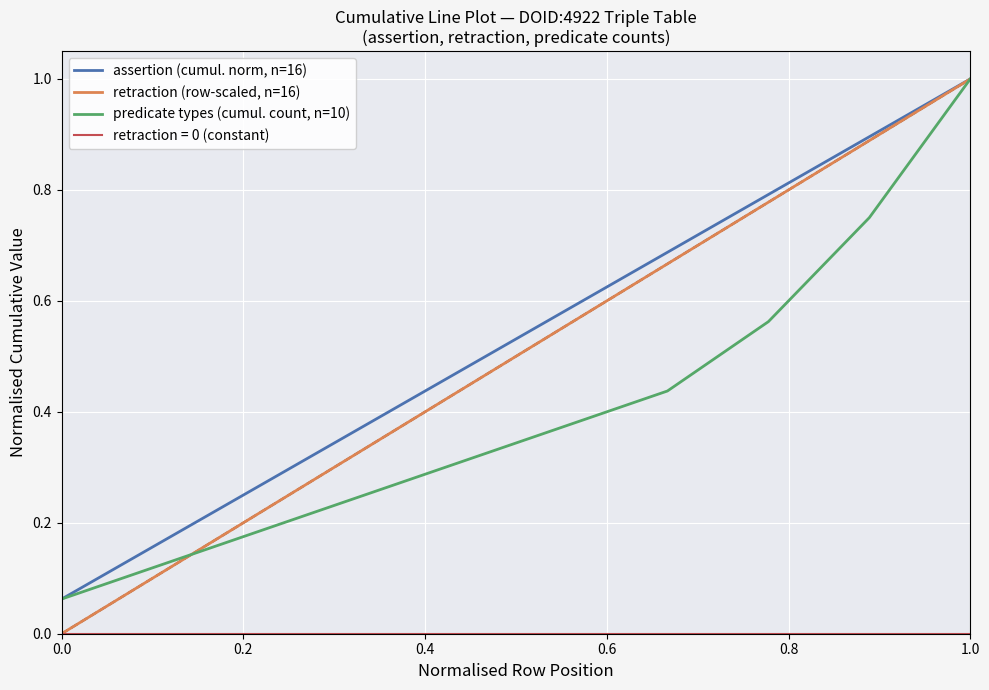

True or false: retraction (row-scaled, n=16) has a value of 0.2 at 0.2.

True